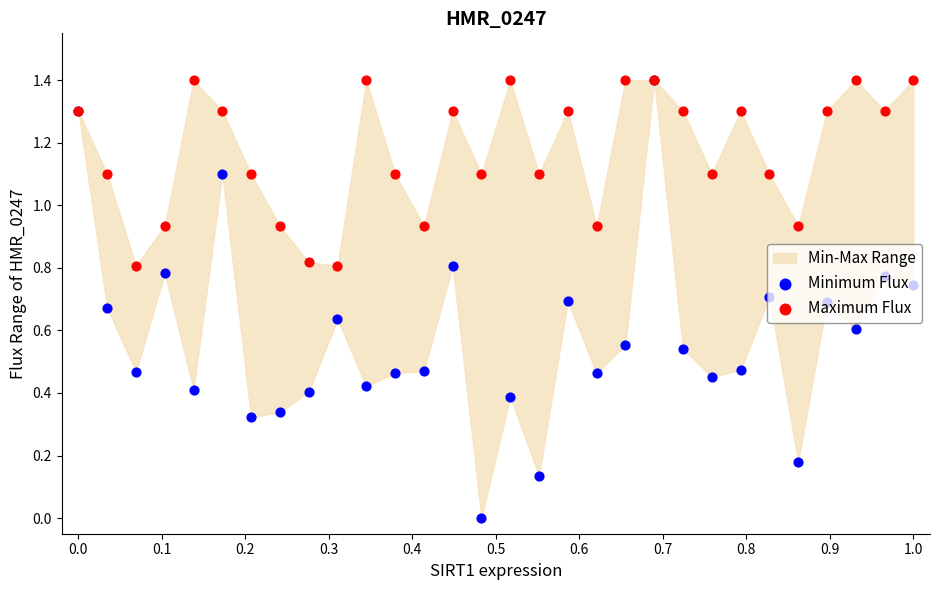

Which series reaches the maximum Y coordinate?

Minimum Flux